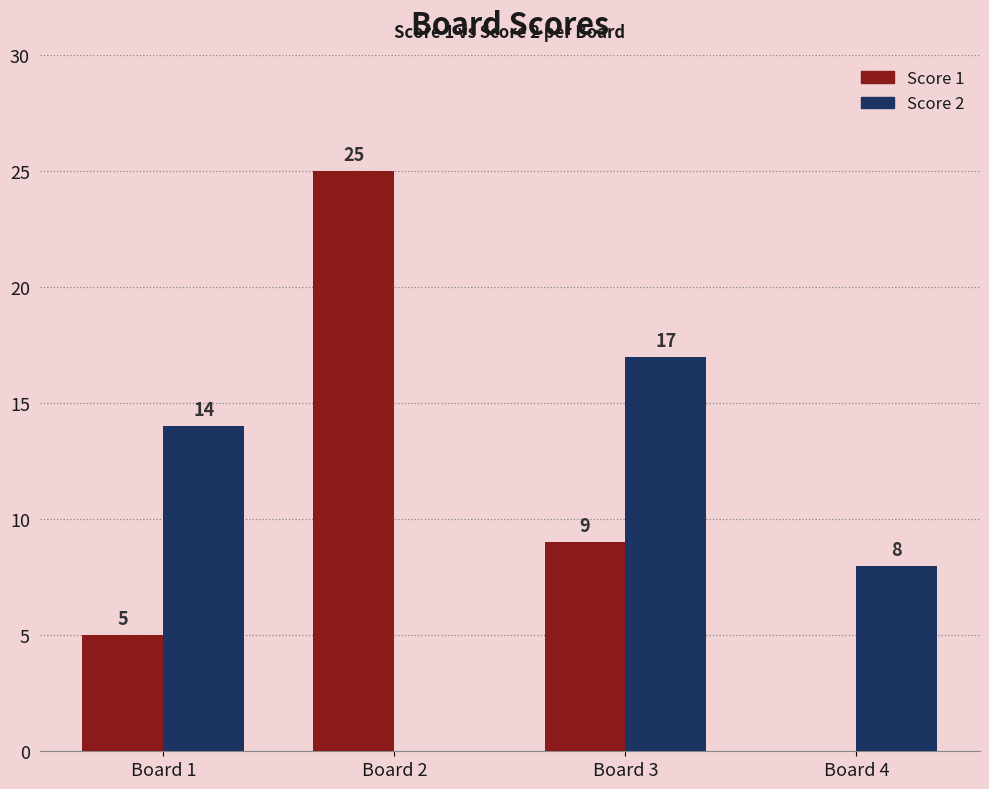

The Score 2 series shows 10 at Board 2. True or false?

False